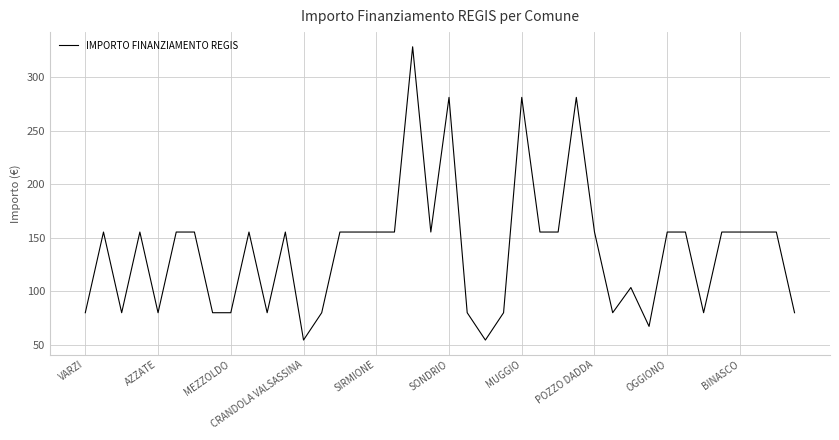

True or false: there are more than 0 points higher than both neighbors.

True